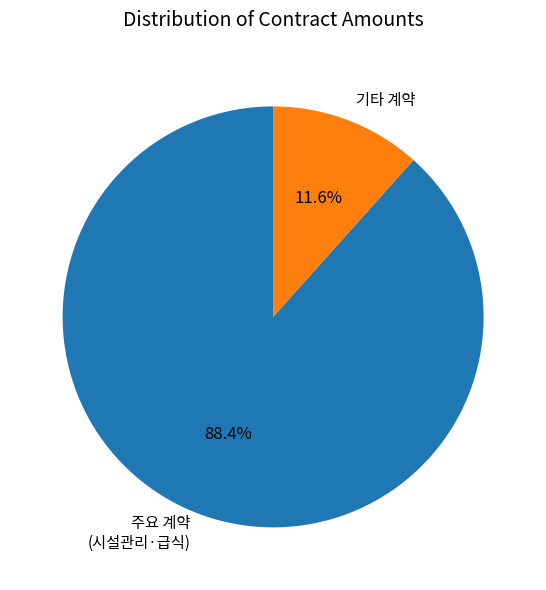

Which category has the smallest portion of the pie?

기타 계약